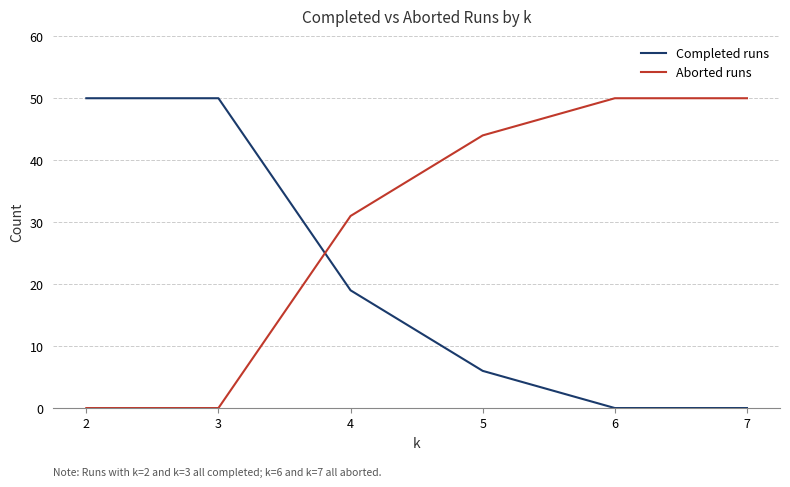

Reading left to right, list all the values displayed in this chart.

Completed runs: 50	50	19	6	0	0
Aborted runs: 0	0	31	44	50	50